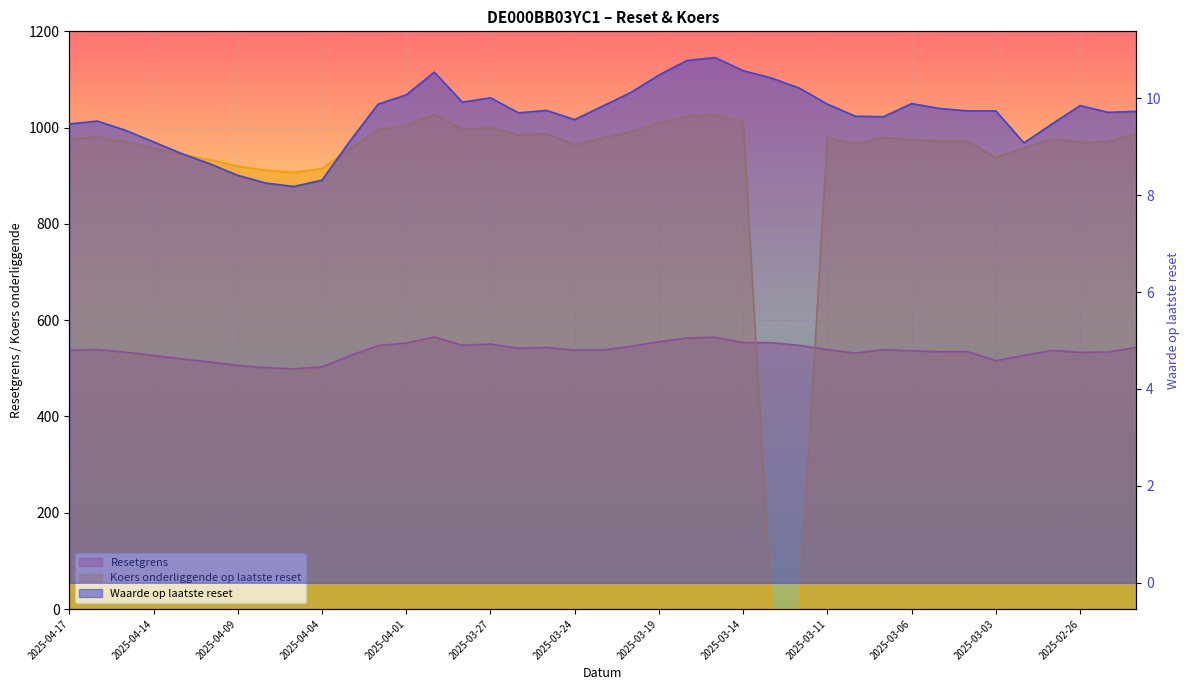

What position from the right is 2025-03-17?

16